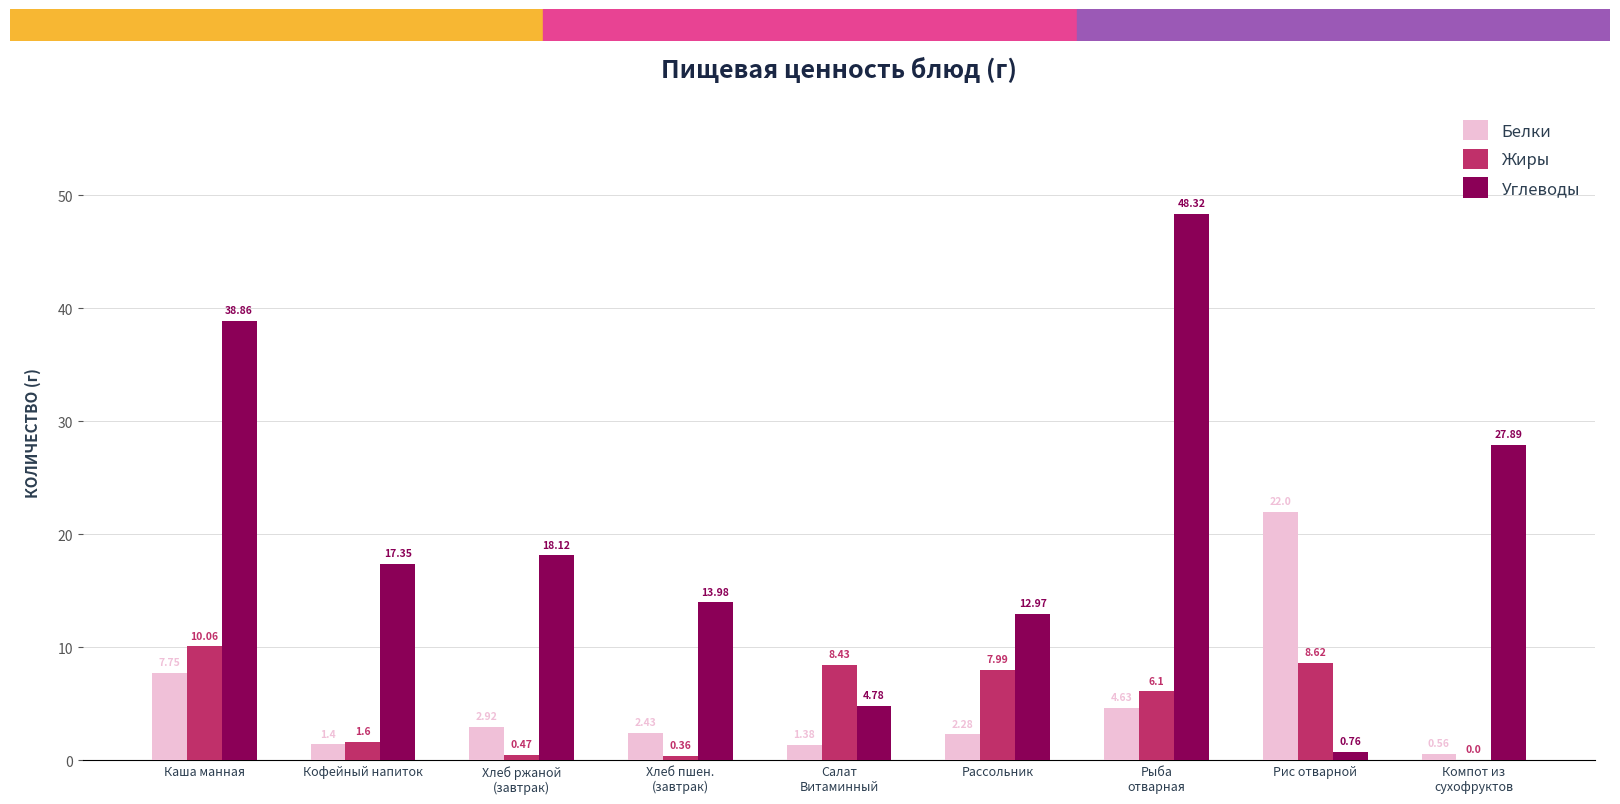

Which series has the largest total across all categories?

Углеводы